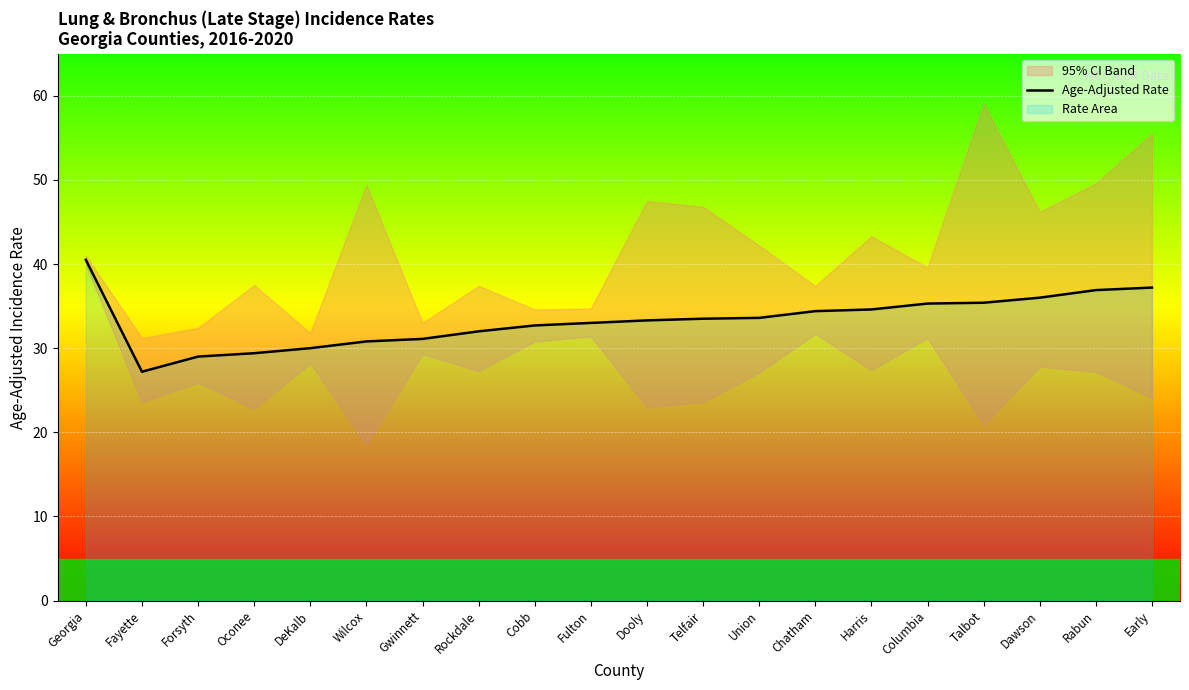

What is the difference between the maximum and second lowest values?

11.5